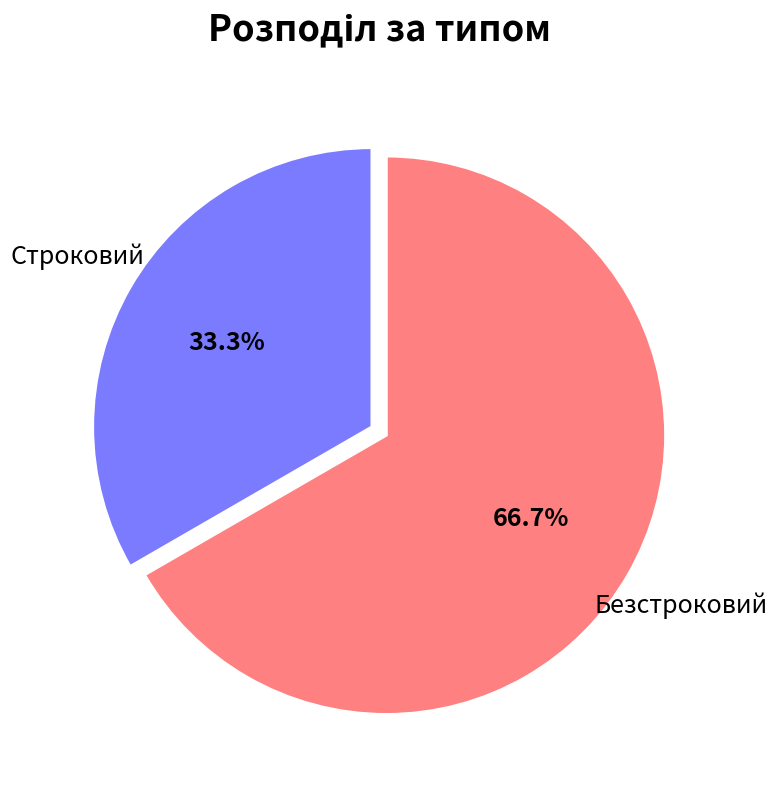

Is there a majority slice in this chart?

Yes